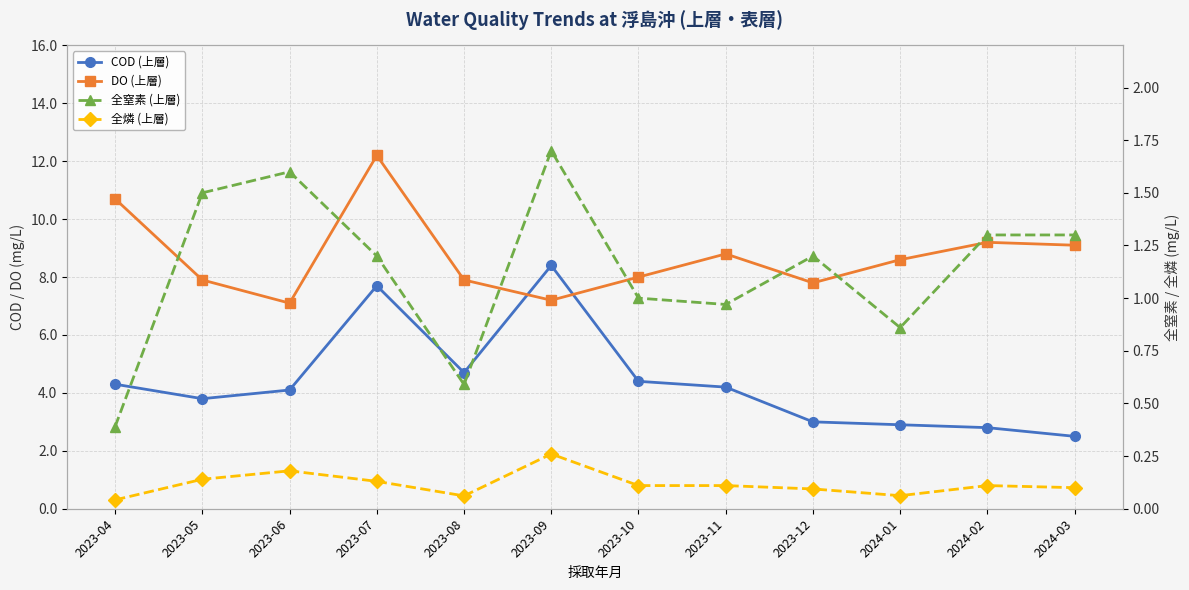

Where do DO (上層) and COD (上層) first cross each other?

2023-08 and 2023-09